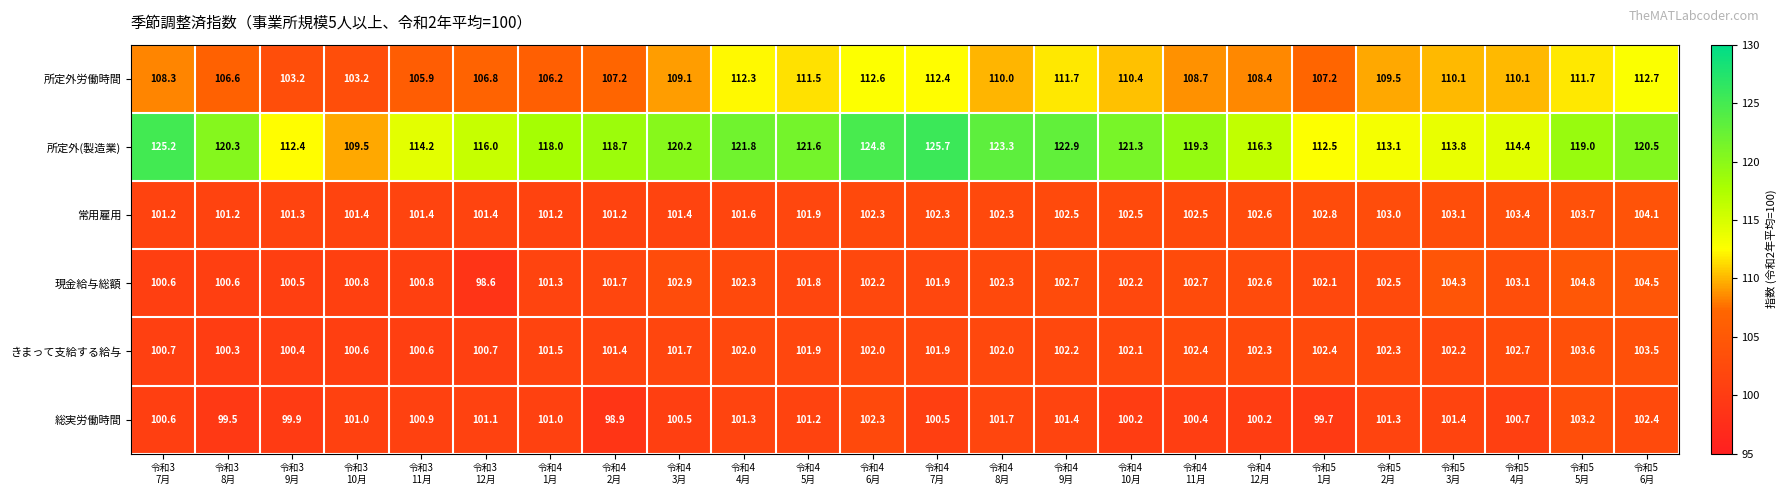

Which series has the largest range (max minus min)?

所定外(製造業)